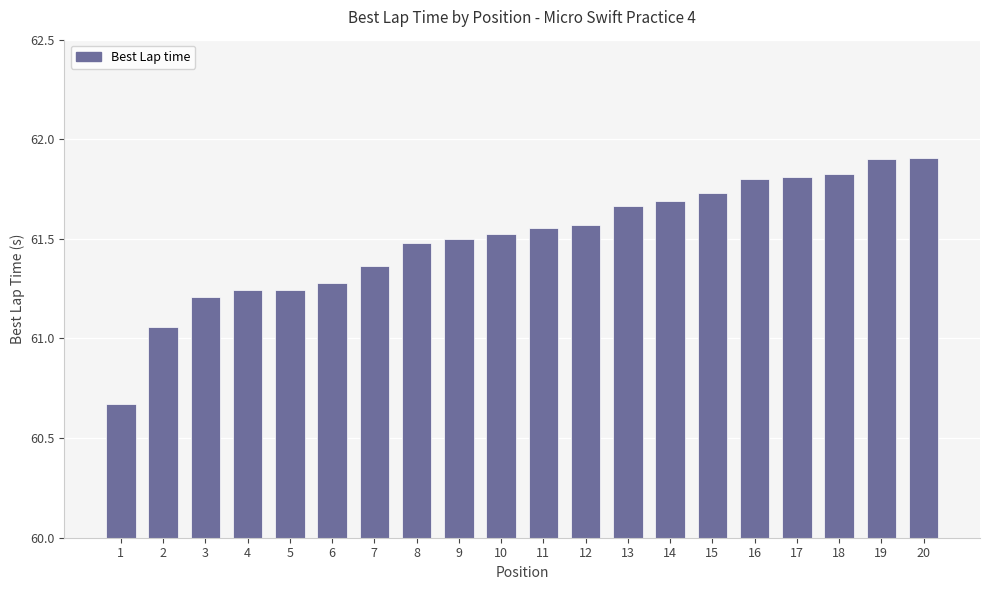

The chart shows a value of 61.5 at 10. True or false?

True